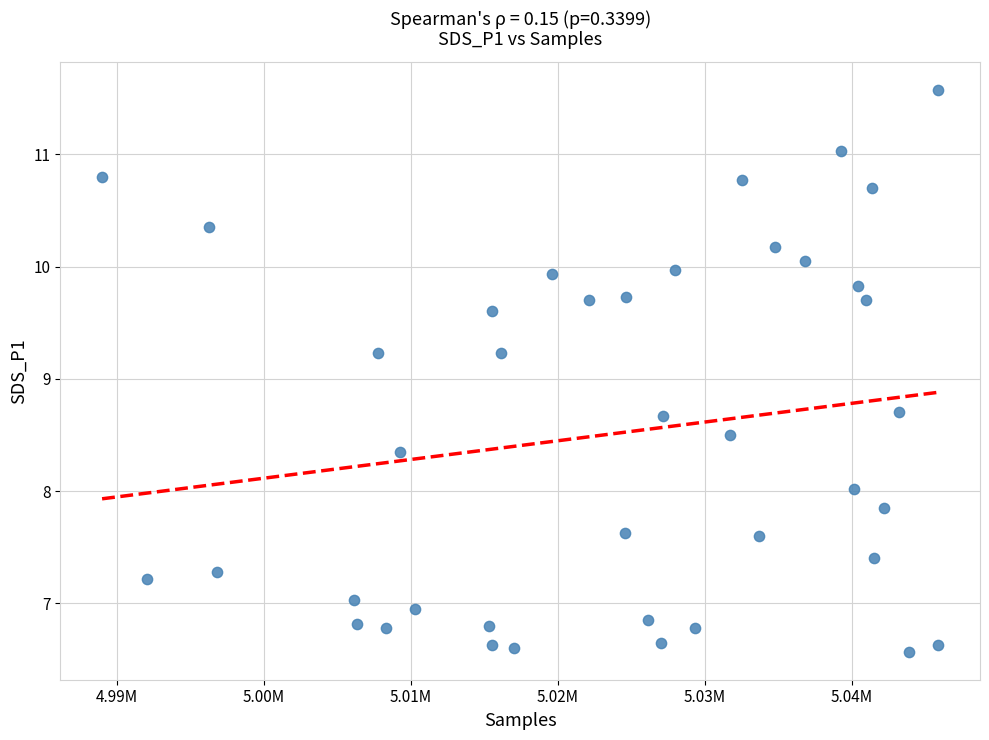

What is the range of X values (max minus min)?

56872.0